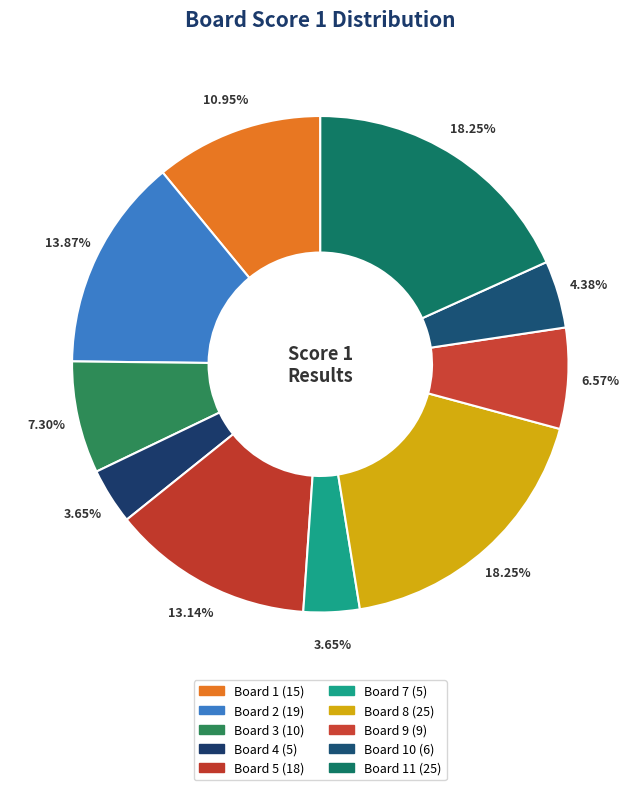

How many slices are in this pie chart?

10